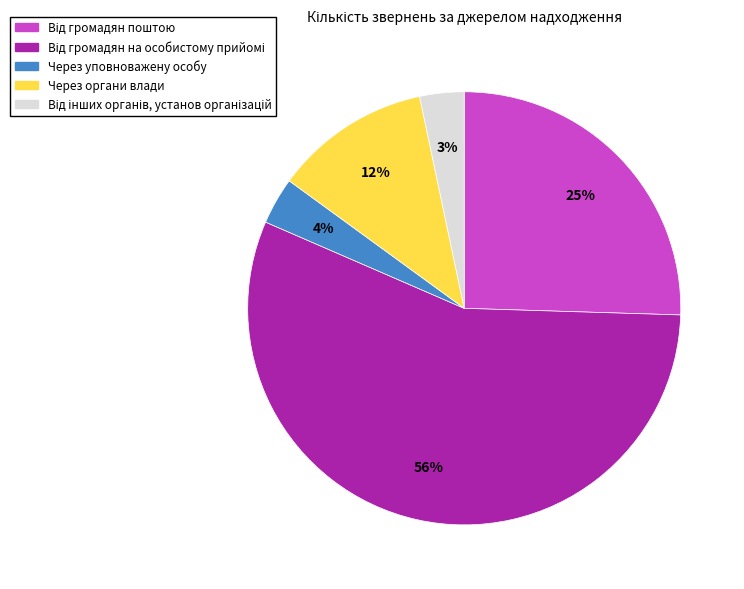

To the nearest percent, what is the difference between the largest and smallest slice percentages?

53%